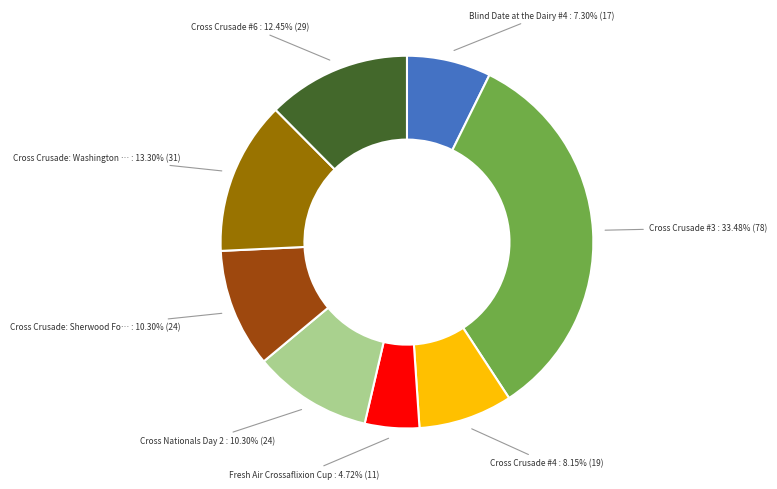

Is there any slice that represents more than half of the pie?

No